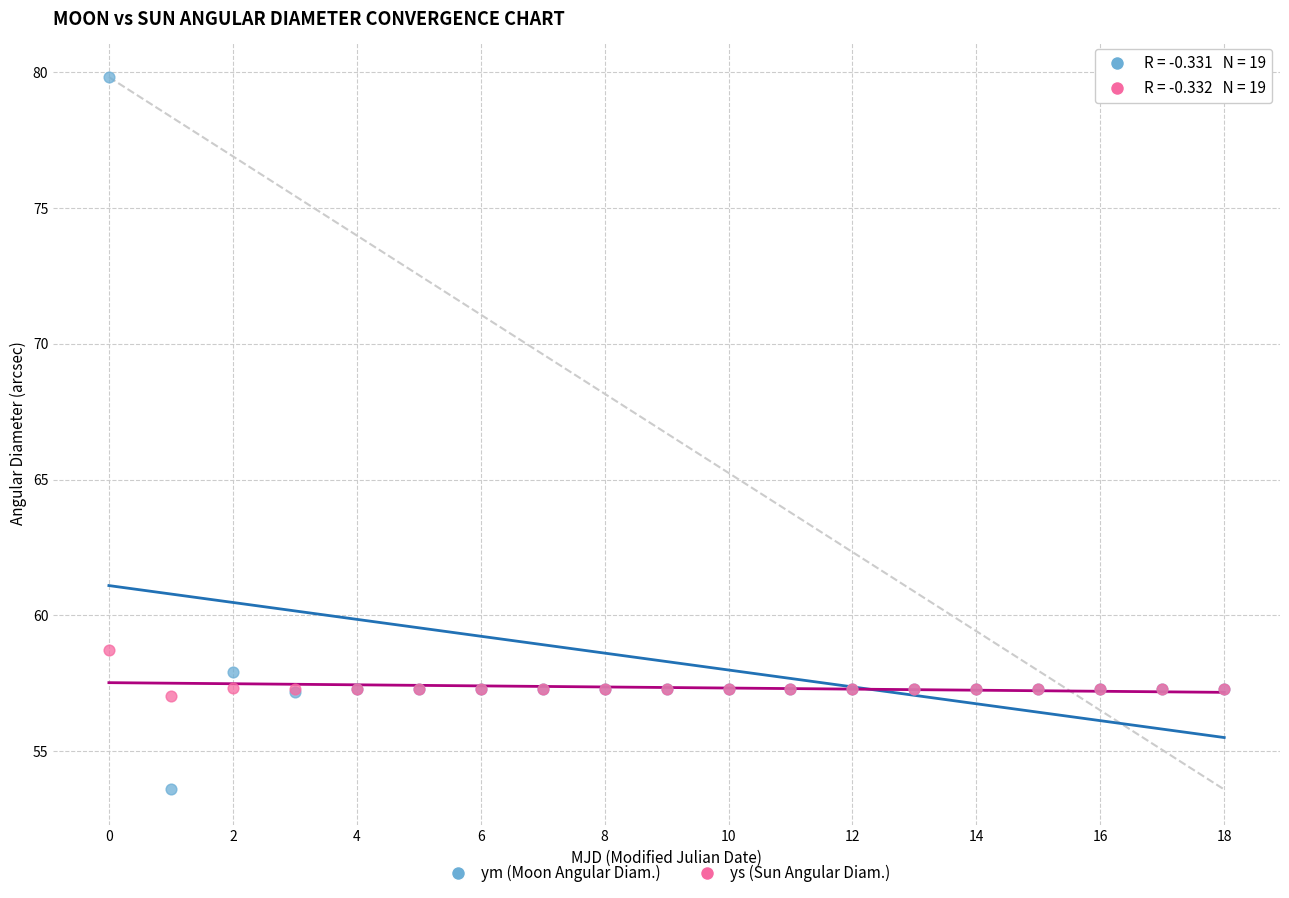

Which series has the widest spread of Y values?

ym (Moon Angular Diam.)